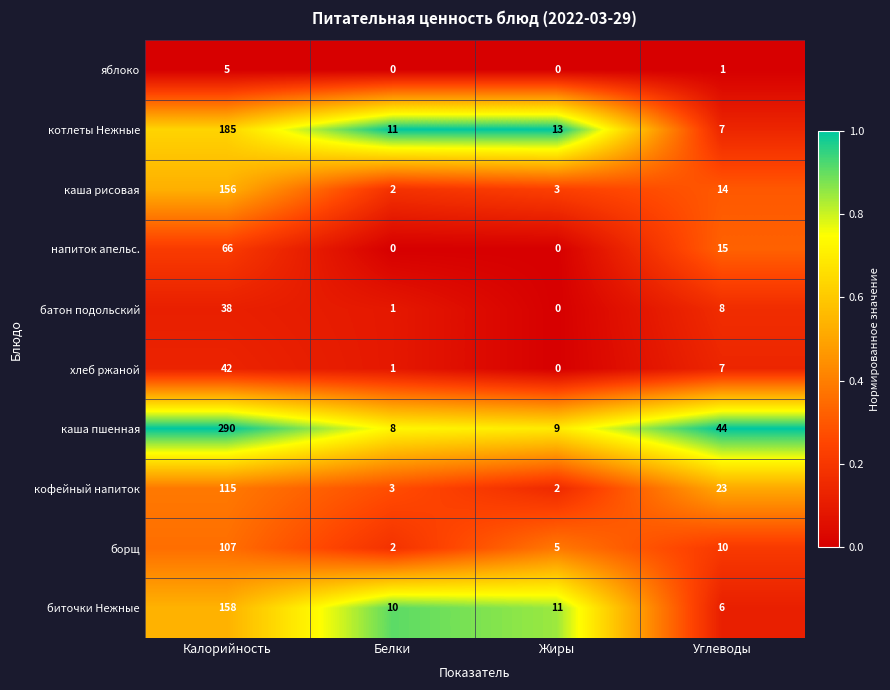

What is the difference between the maximum and second lowest values in the яблоко series?

5